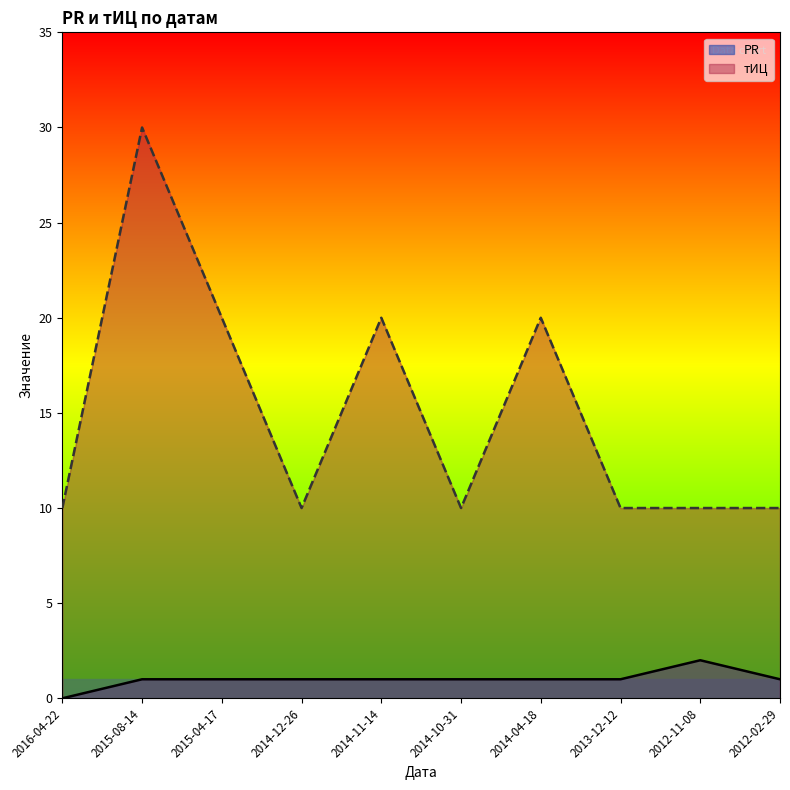

In тИЦ, how many points are higher than both neighbors (excluding endpoints)?

3